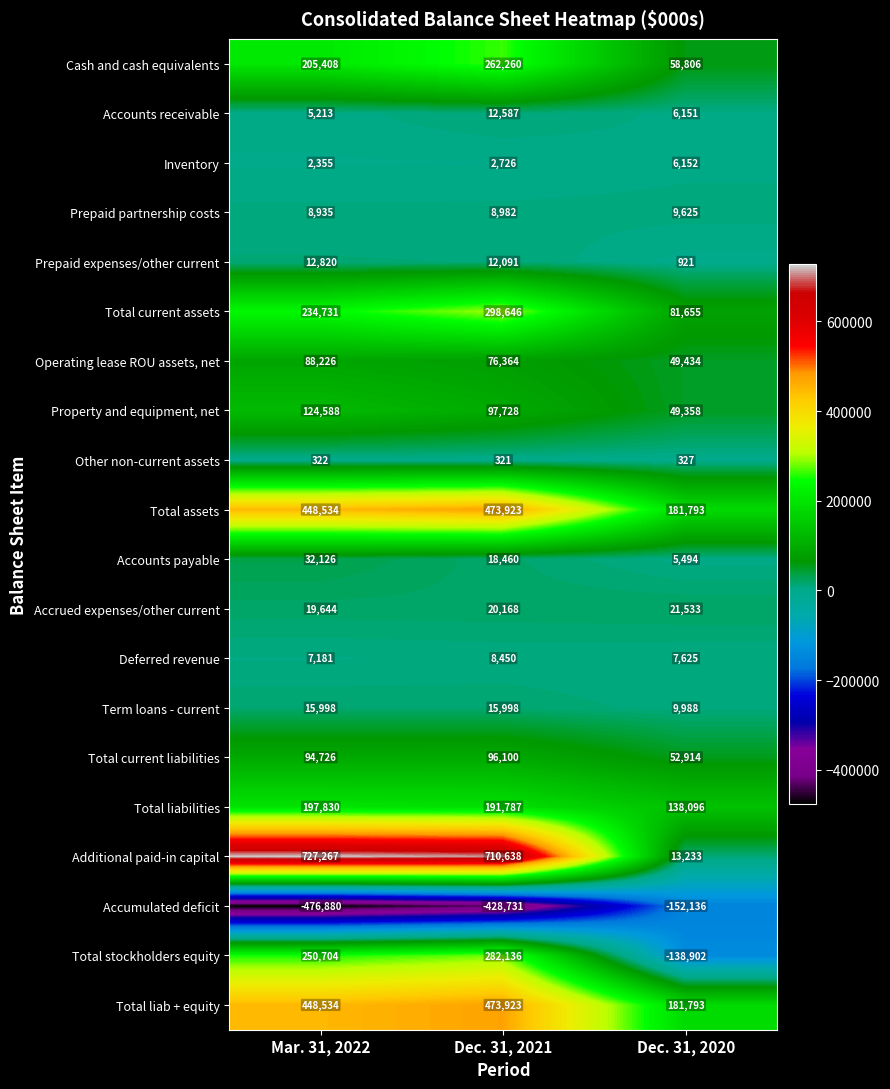

Which series has the largest range (max minus min)?

Additional paid-in capital